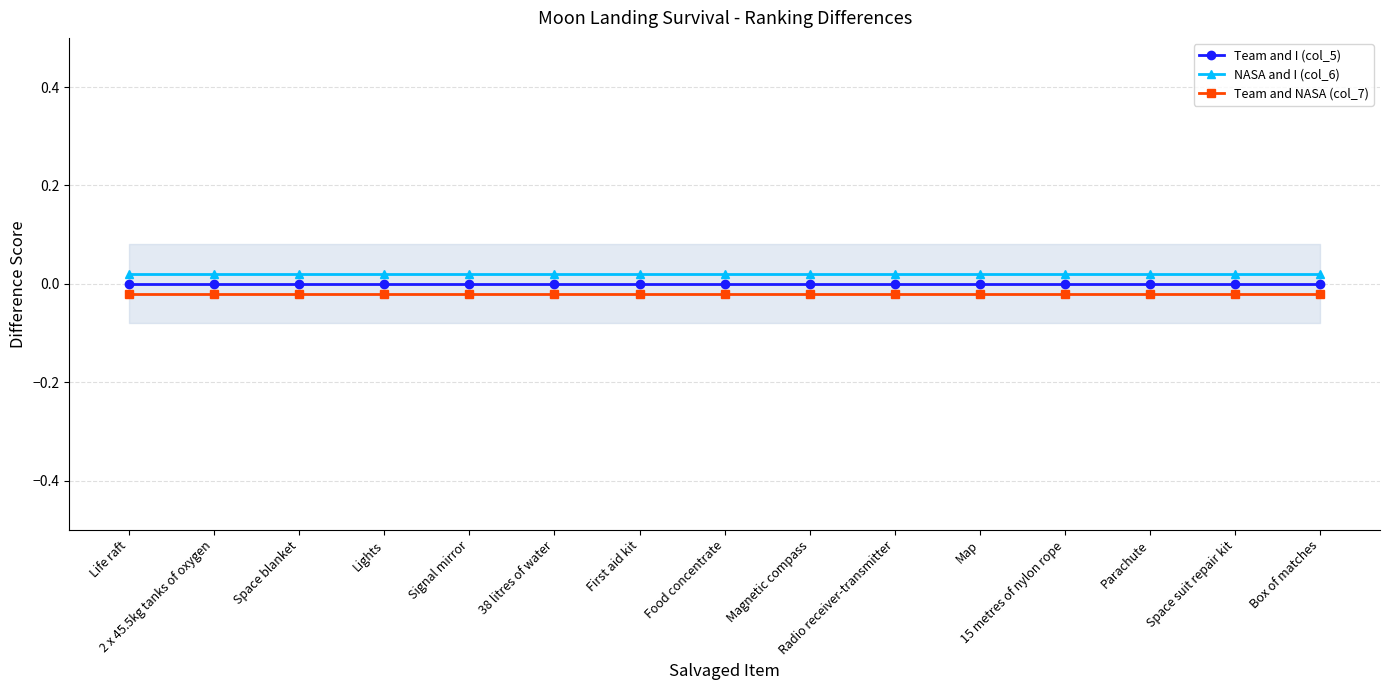

Is this an area chart (filled region under the line)?

No